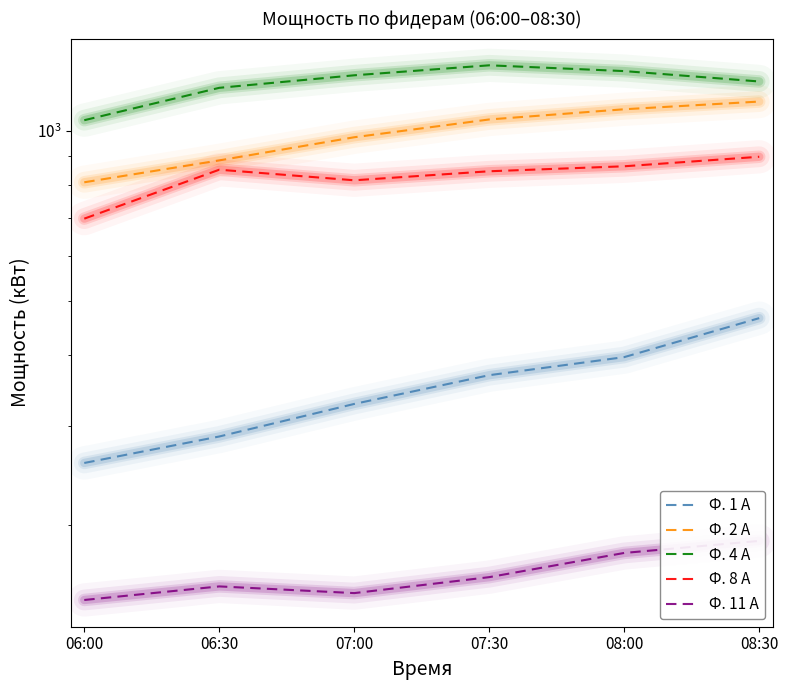

Reading left to right, extract all data points from this chart.

Ф. 1 А: 06:00=258.0	06:30=287.4	07:00=328.2	07:30=369.0	08:00=397.2	08:30=465.6
Ф. 2 А: 06:00=810.0	06:30=885.6	07:00=973.2	07:30=1046.4	08:00=1090.8	08:30=1125.6
Ф. 4 А: 06:00=1043.2	06:30=1190.4	07:00=1252.8	07:30=1304.8	08:00=1274.4	08:30=1221.6
Ф. 8 А: 06:00=698.4	06:30=852.6	07:00=816.6	07:30=847.2	08:00=864.6	08:30=898.8
Ф. 11 А: 06:00=147.6	06:30=156.0	07:00=151.8	07:30=162.0	08:00=178.8	08:30=187.8